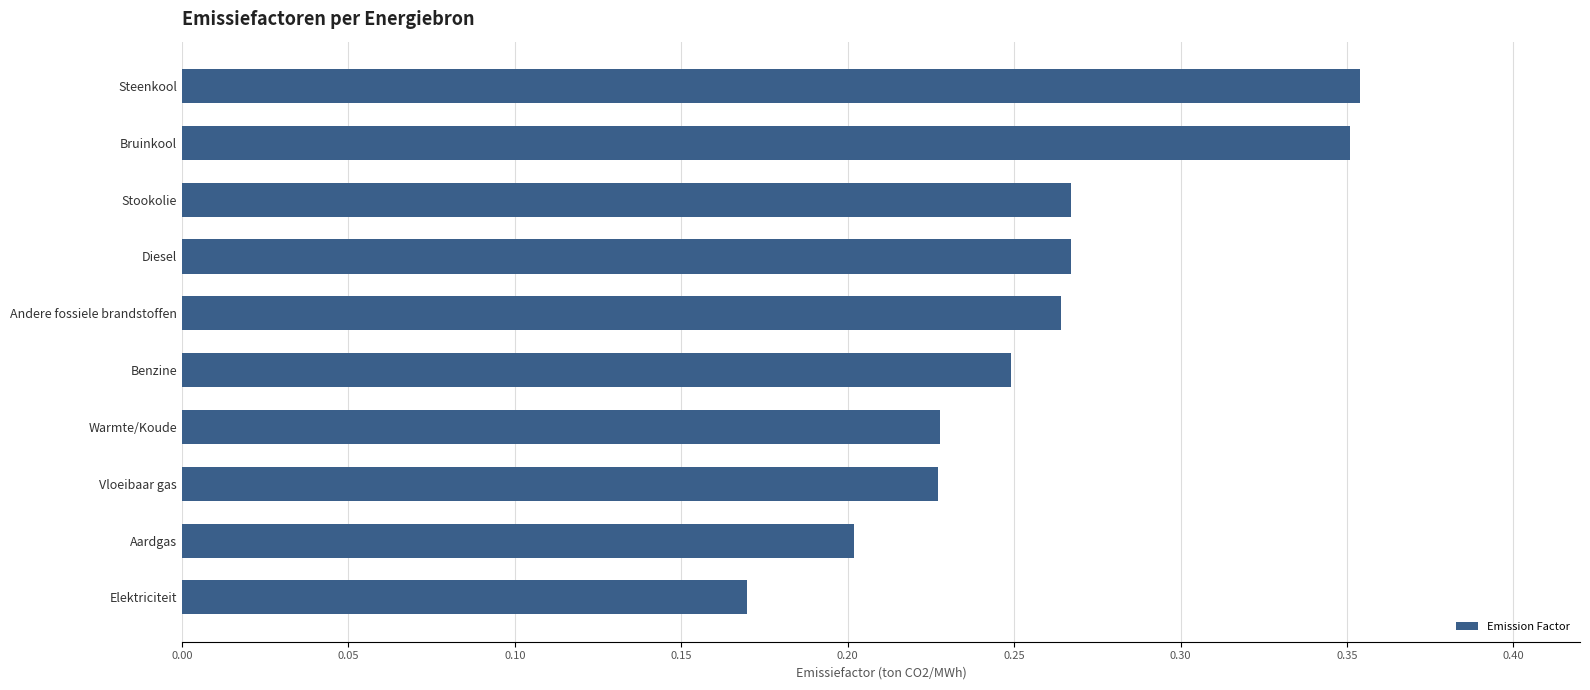

At which category does the chart reach its minimum across all series?

Elektriciteit